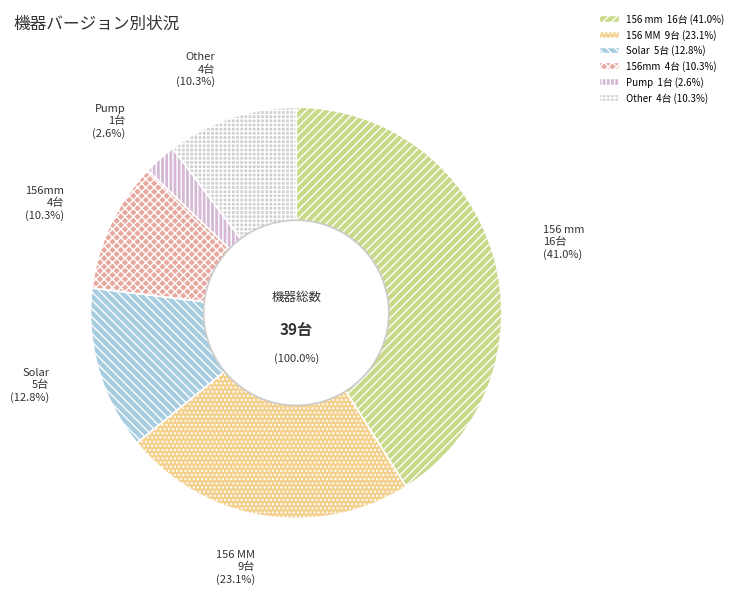

True or false: Chiller accounts for 1% of the total.

False